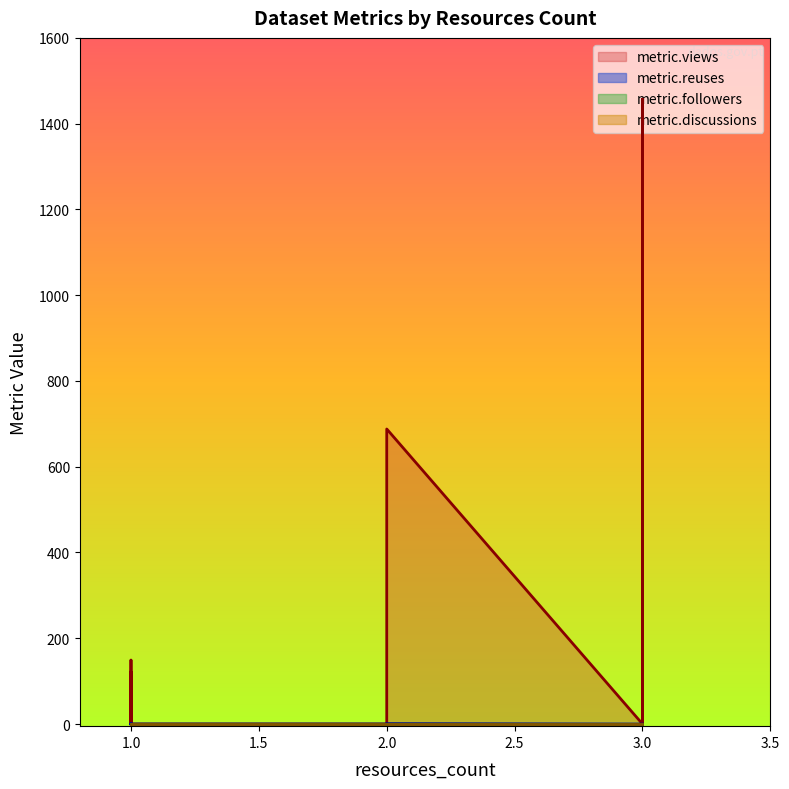

True or false: metric.reuses has a value of -1 at 3.

False